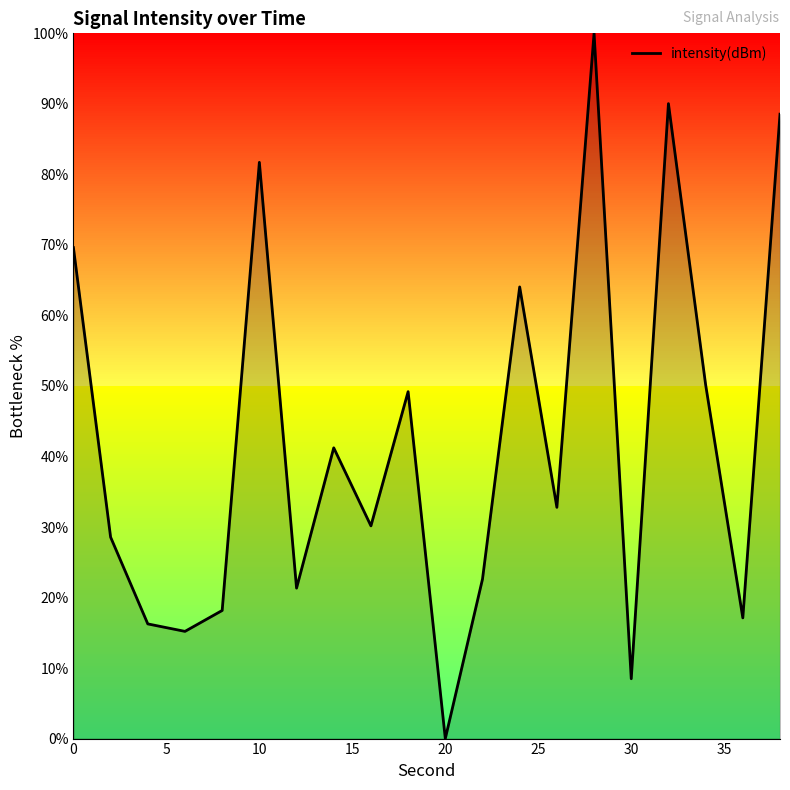

What is the difference between the maximum and minimum values?

100.0